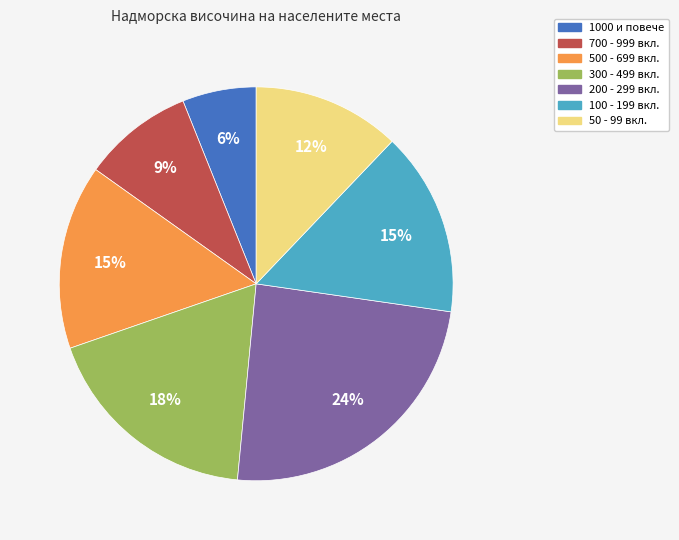

Approximately how many times larger is the value at 500 - 699 вкл. compared to 300 - 499 вкл.?

0.8